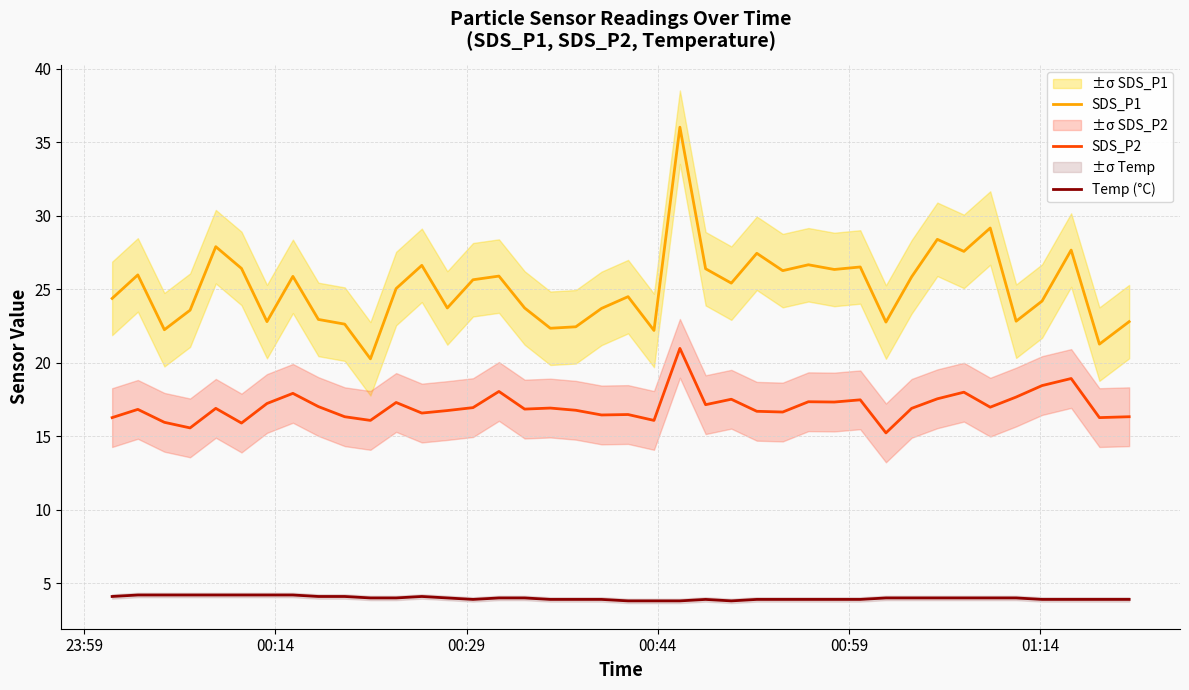

What is the lowest value of the Temp (°C) series?

3.8